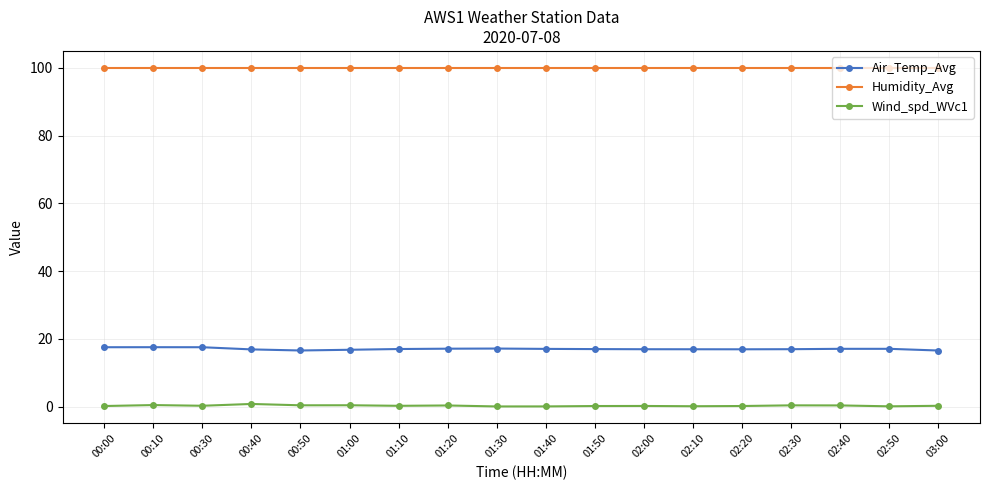

True or false: Humidity_Avg and Air_Temp_Avg cross at least once.

False